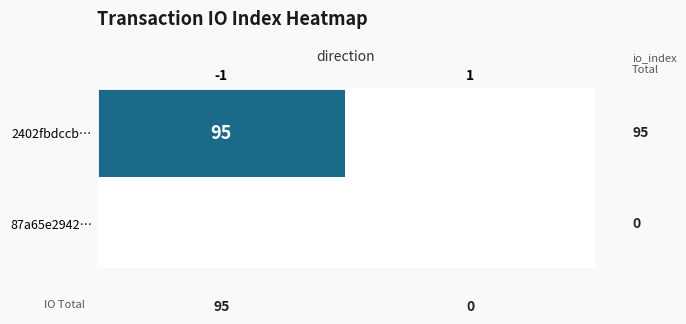

The 1 series shows 0 at 0. True or false?

True